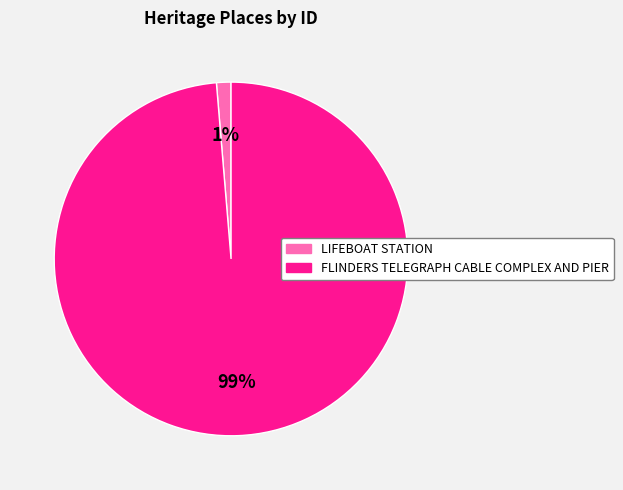

How many segments does this pie chart have?

2